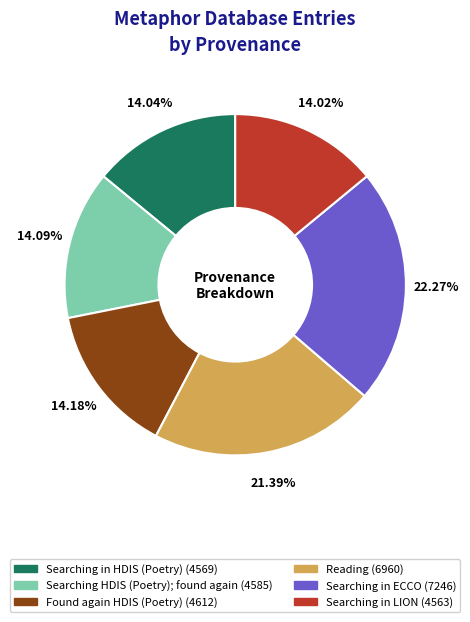

Count the number of slices in the pie.

6